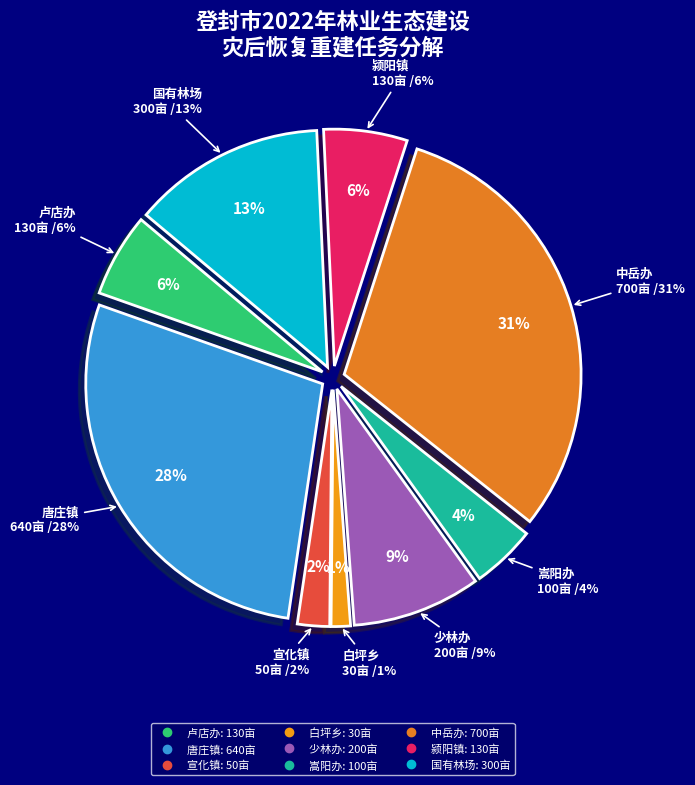

True or false: 中岳办 accounts for 31% of the total.

True